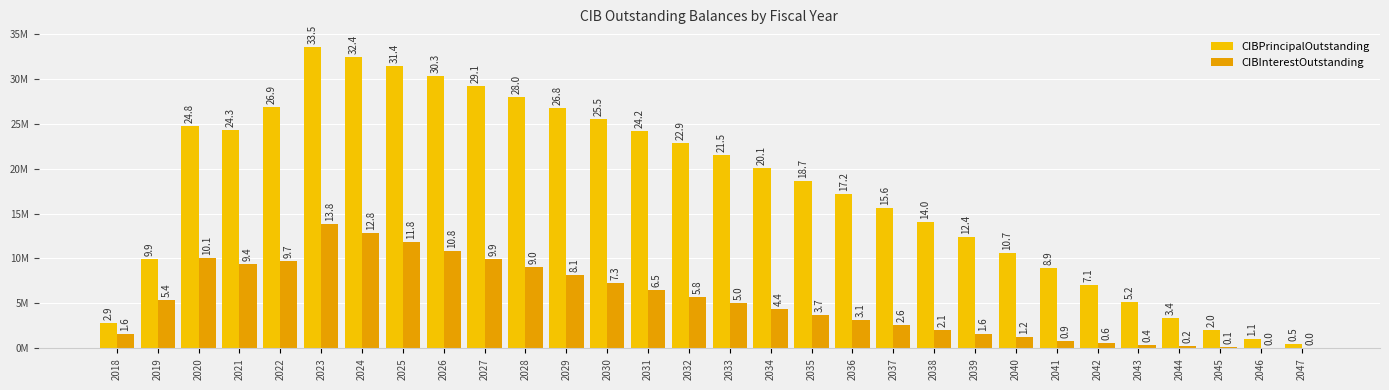

Which series changed the most between 2025 and 2041?

CIBPrincipalOutstanding